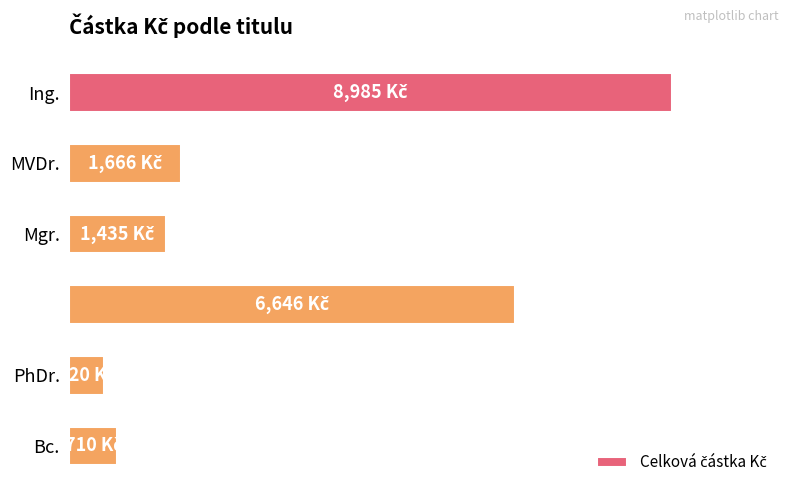

How many values exceed 1666?

2